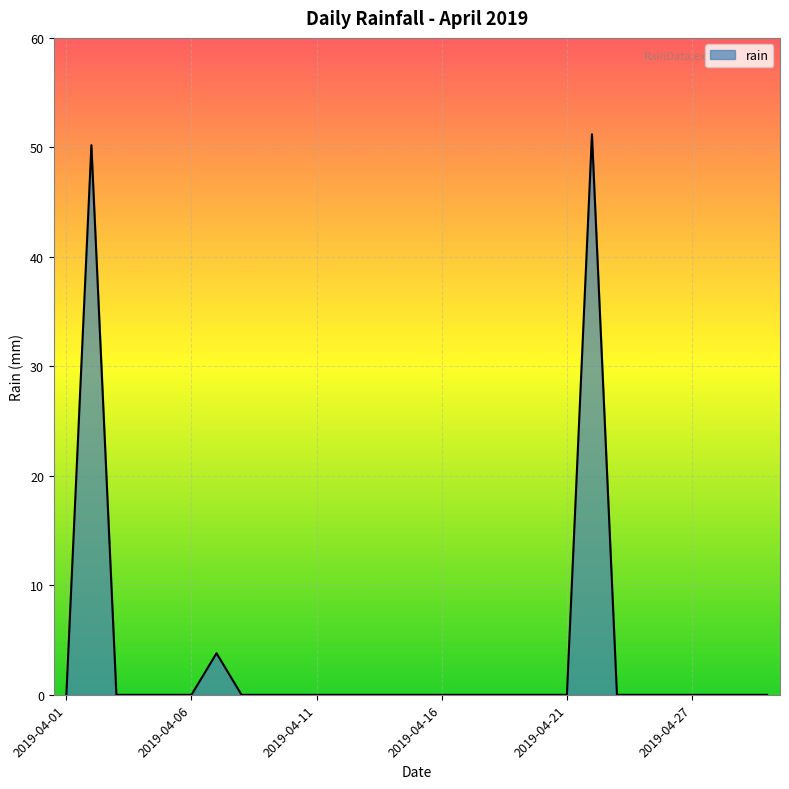

How many lines are shown in the chart?

1